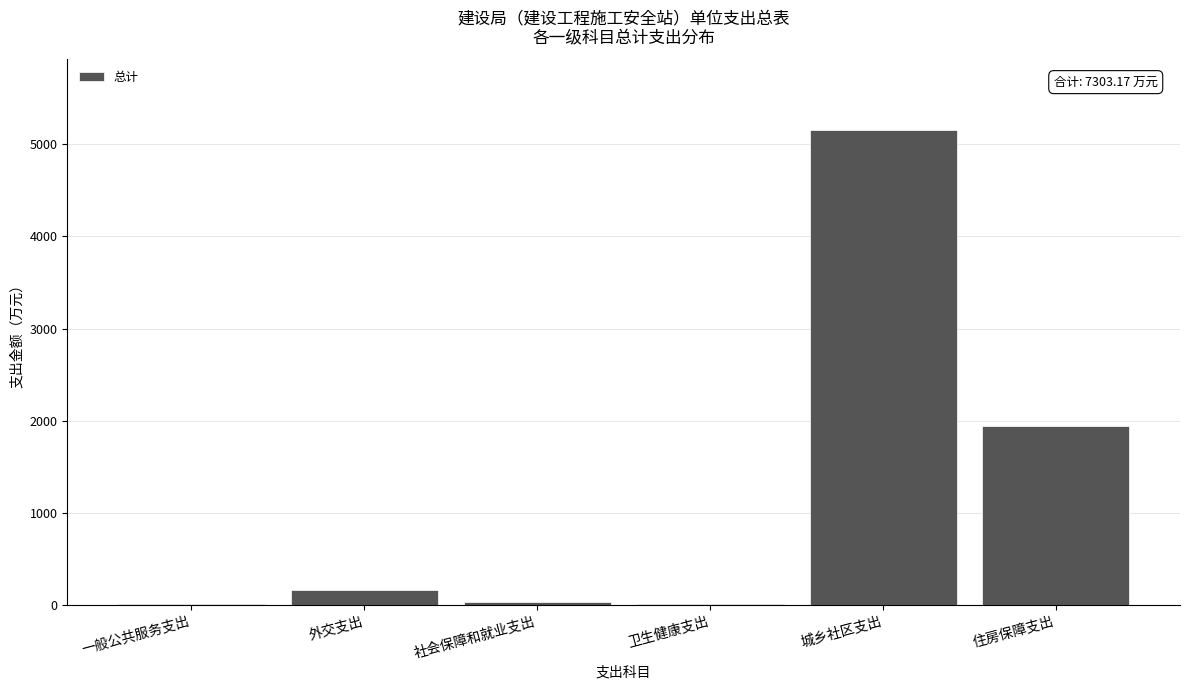

What is the maximum value shown in the chart?

5151.1